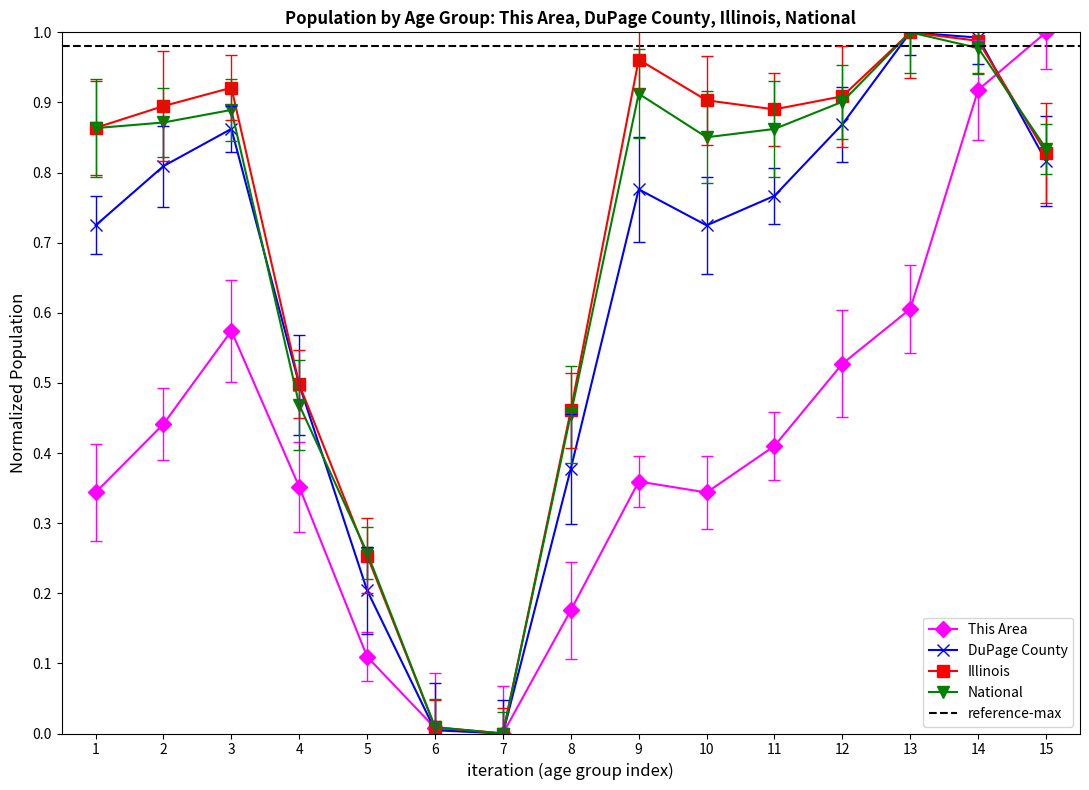

How many categories are shown in the chart?

15